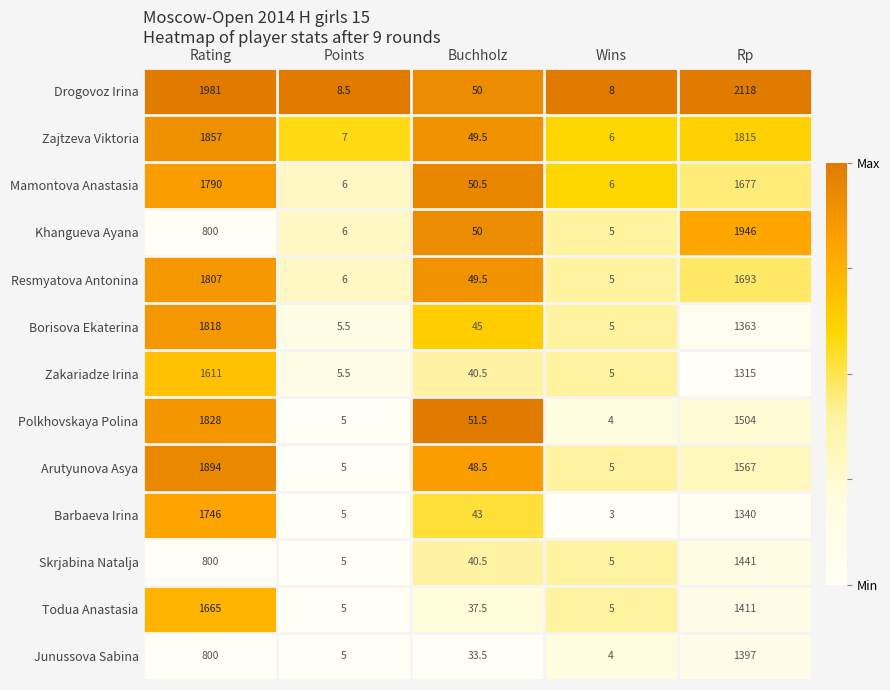

How many categories are shown in the chart?

5